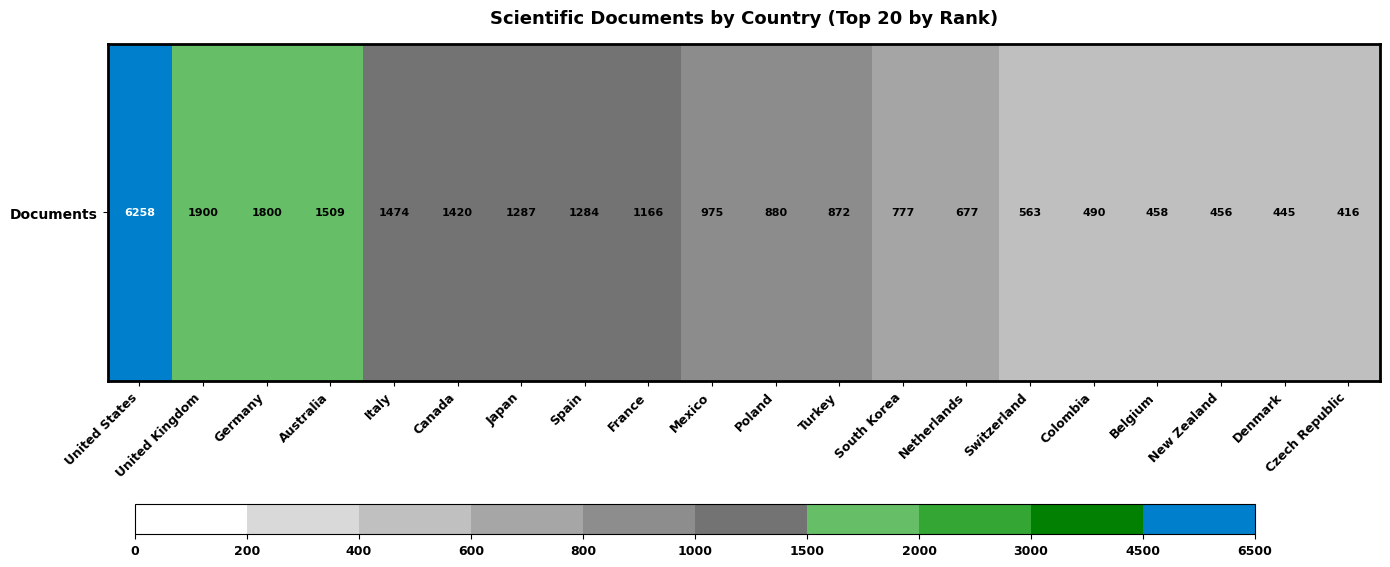

Reading left to right, extract all data points from this chart.

United States=6258	United Kingdom=1900	Germany=1800	Australia=1509	Italy=1474	Canada=1420	Japan=1287	Spain=1284	France=1166	Mexico=975	Poland=880	Turkey=872	South Korea=777	Netherlands=677	Switzerland=563	Colombia=490	Belgium=458	New Zealand=456	Denmark=445	Czech Republic=416